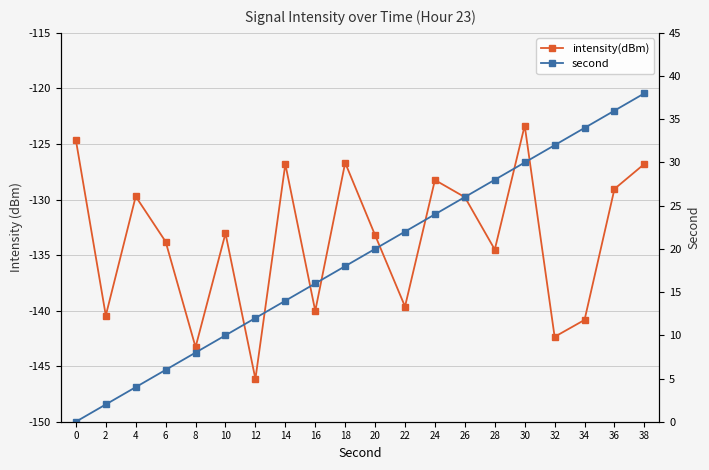

What is the average value of the second series?

19.0